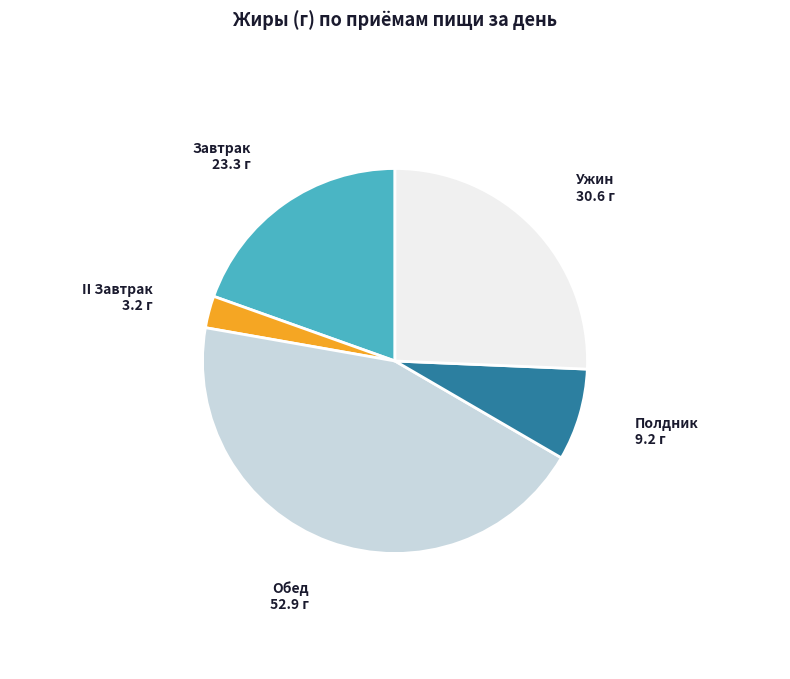

Is it true that Ужин is 26% of the pie?

True